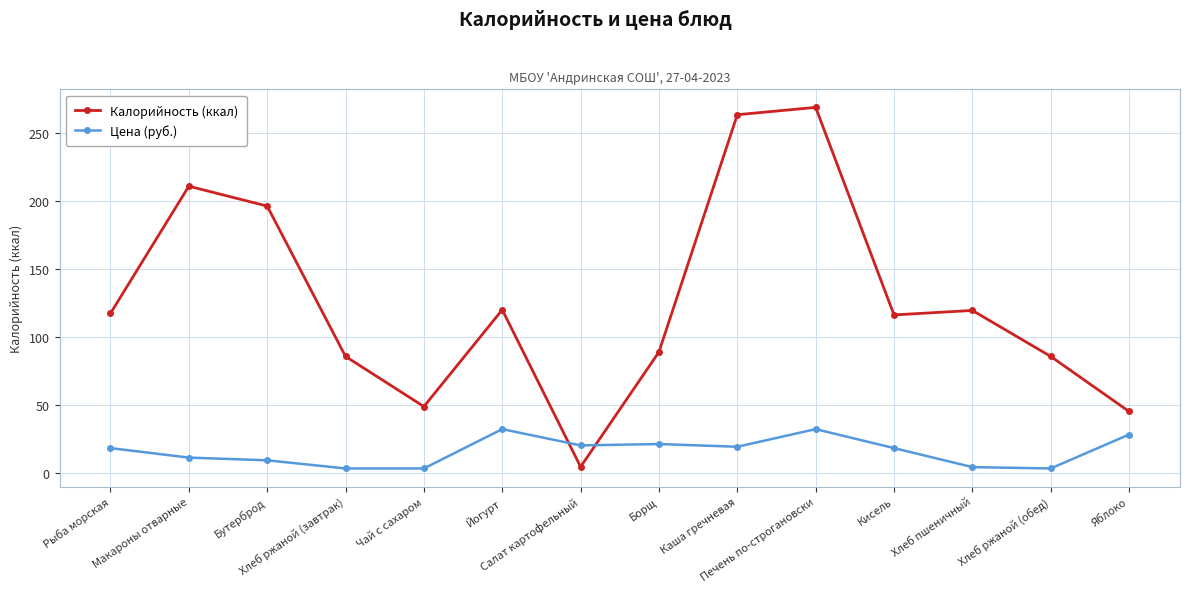

What is the difference between the Калорийность (ккал) values at Хлеб пшеничный and Рыба морская?

2.2